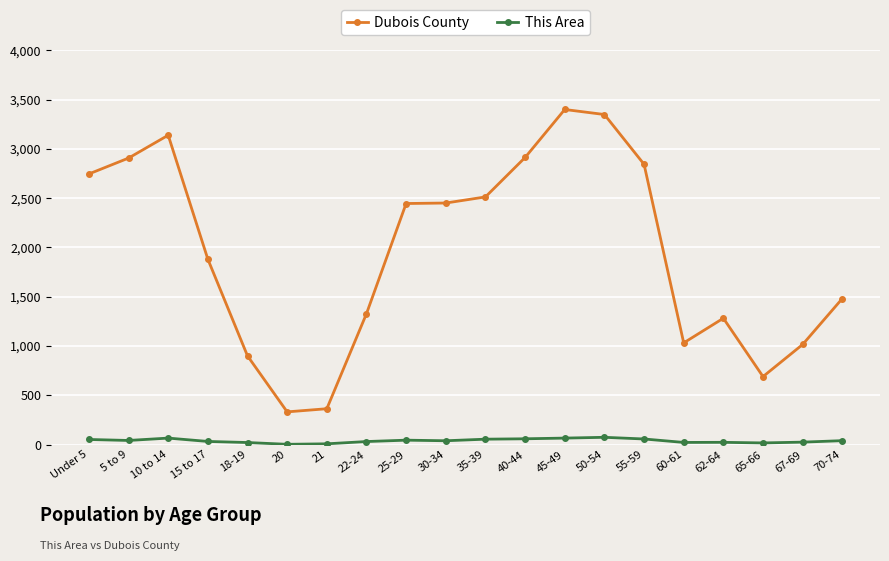

List the series in order of their peak value, lowest first.

This Area, Dubois County